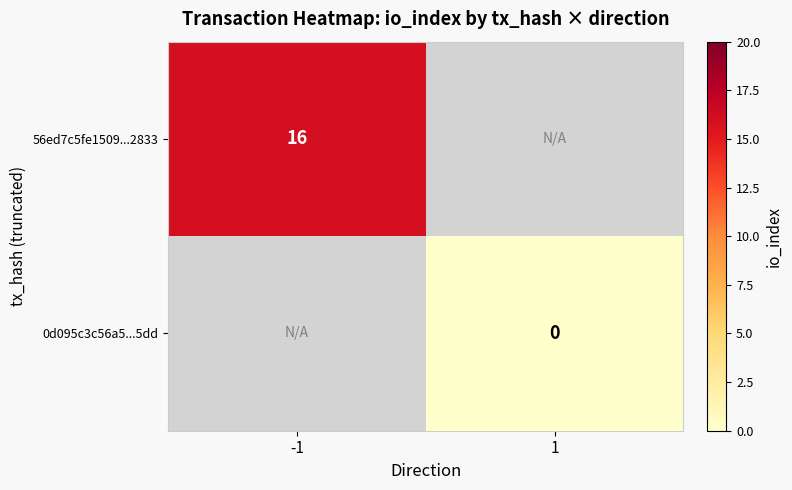

At which category does the chart reach its minimum across all series?

1